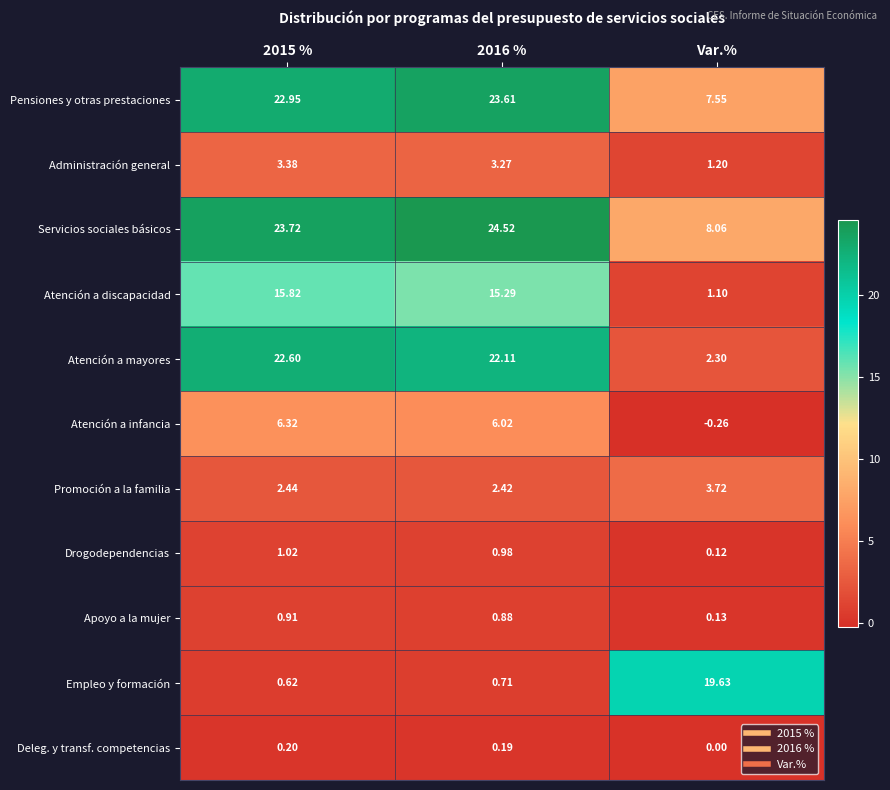

Which label corresponds to the largest value in the chart?

2016 %